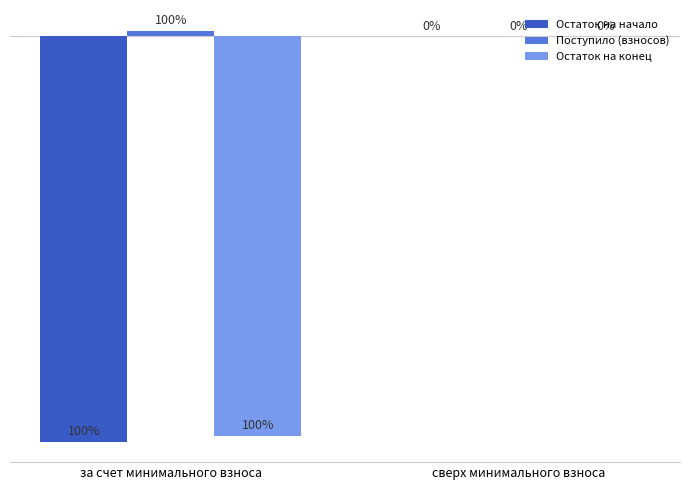

At which category is the sum across all series the highest?

сверх минимального взноса